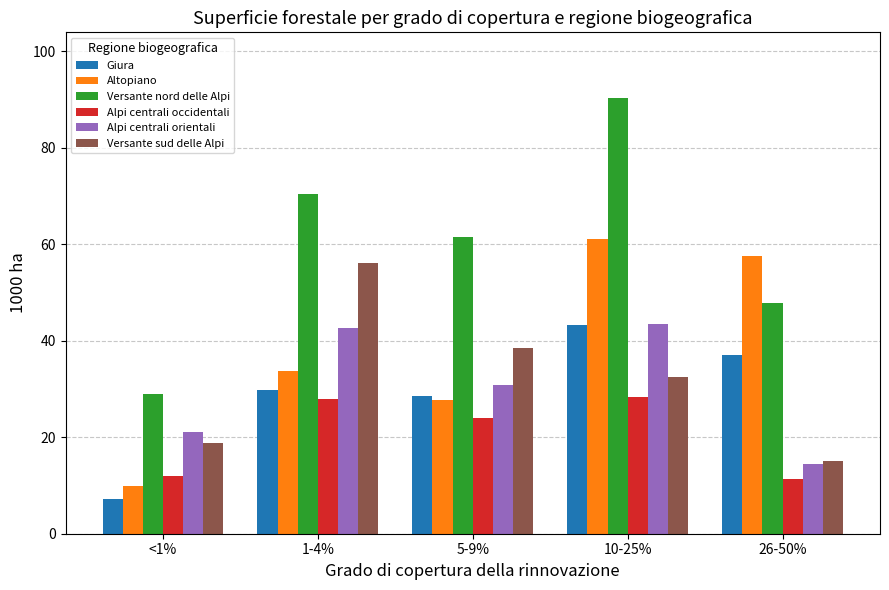

Rank the categories by Altopiano value from highest to lowest.

10-25%, 26-50%, 1-4%, 5-9%, <1%